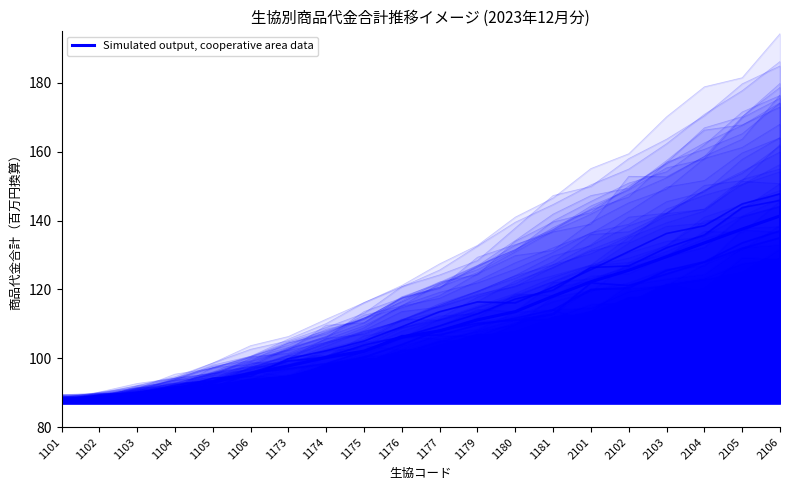

Which label corresponds to the largest value in the chart?

2106